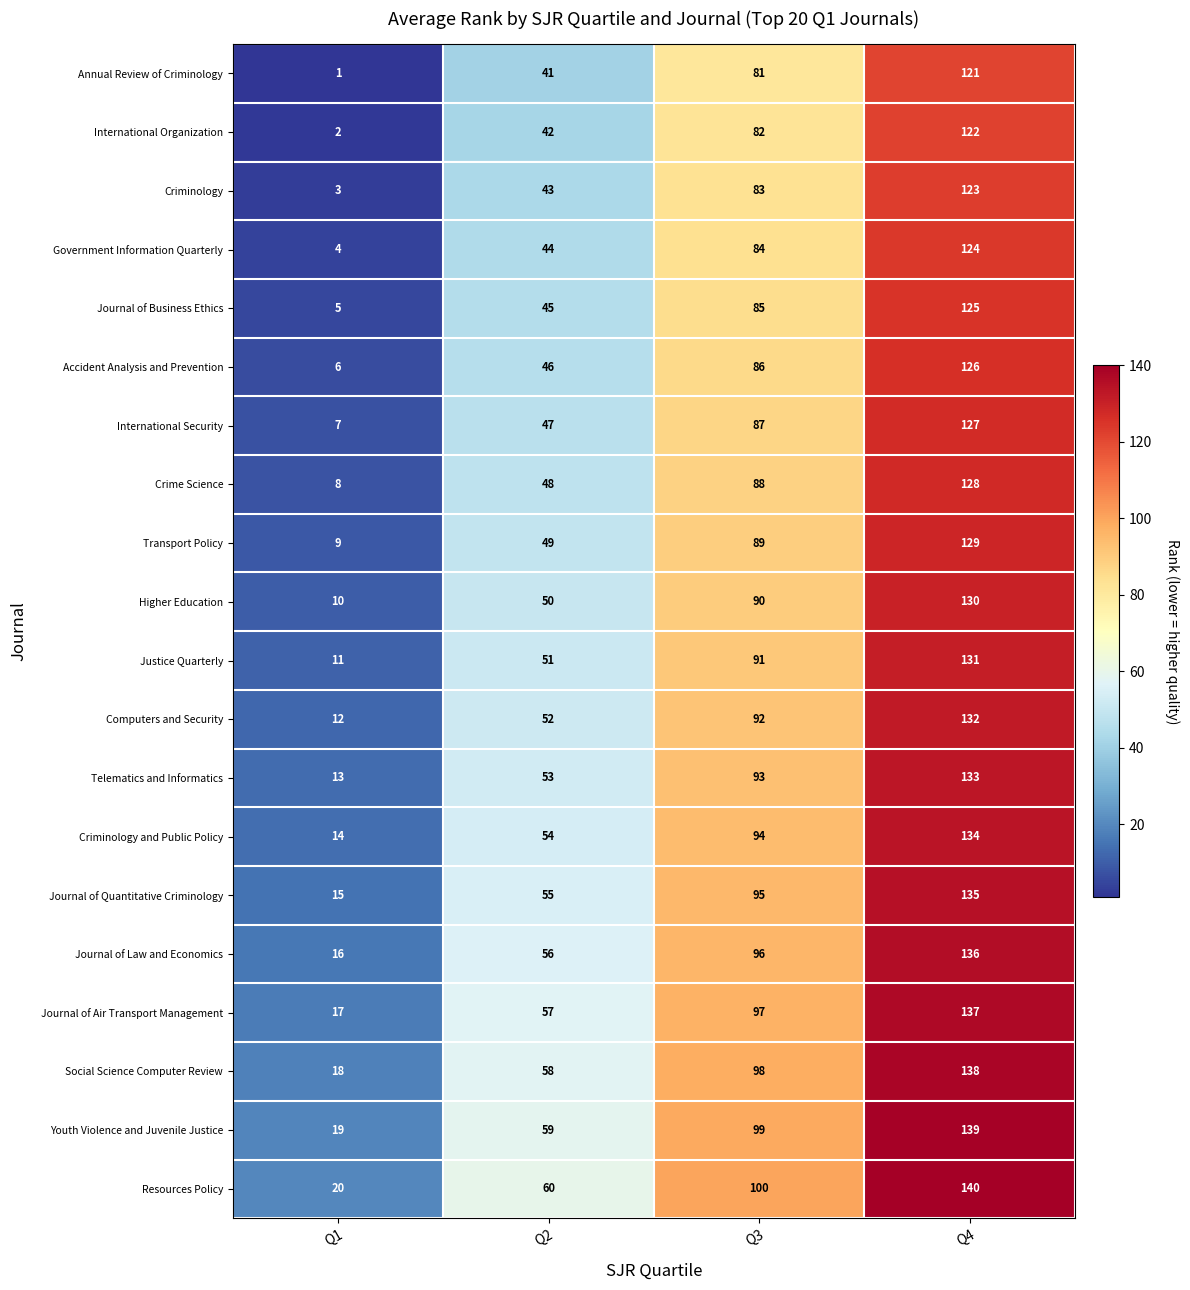

What is the approximate value of Government Information Quarterly at Q2?

44